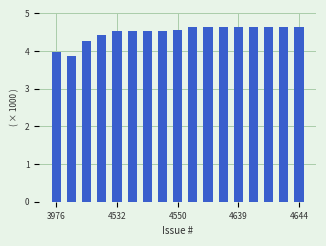

What is the sum of all values?

76.4